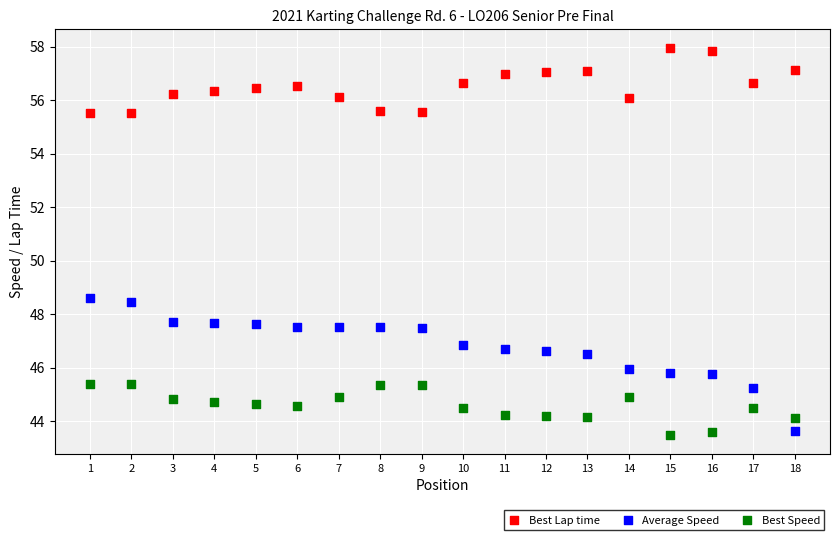

What are all the series names shown in the legend?

Best Lap time, Average Speed, Best Speed